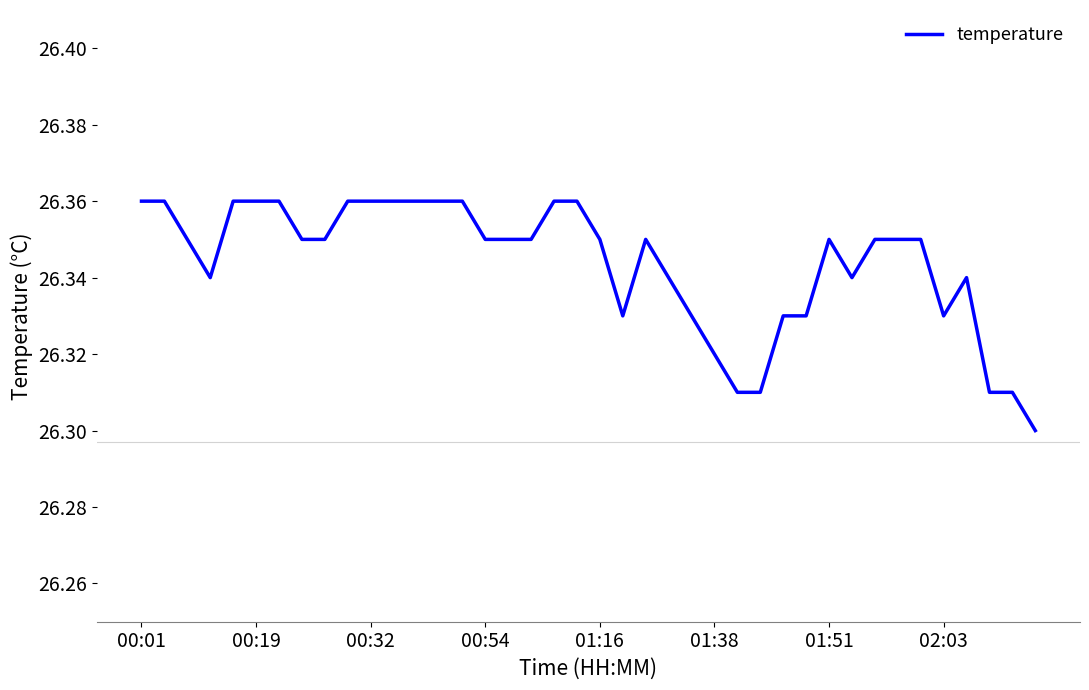

Reading left to right, list all the values displayed in this chart.

26.4	26.4	26.4	26.3	26.4	26.4	26.4	26.4	26.4	26.4	26.4	26.4	26.4	26.4	26.4	26.4	26.4	26.4	26.4	26.4	26.4	26.3	26.4	26.3	26.3	26.3	26.3	26.3	26.3	26.3	26.4	26.3	26.4	26.4	26.4	26.3	26.3	26.3	26.3	26.3